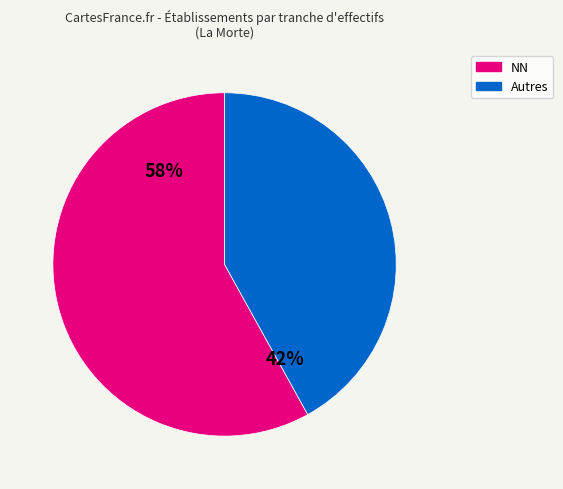

How many slices are in this pie chart?

2